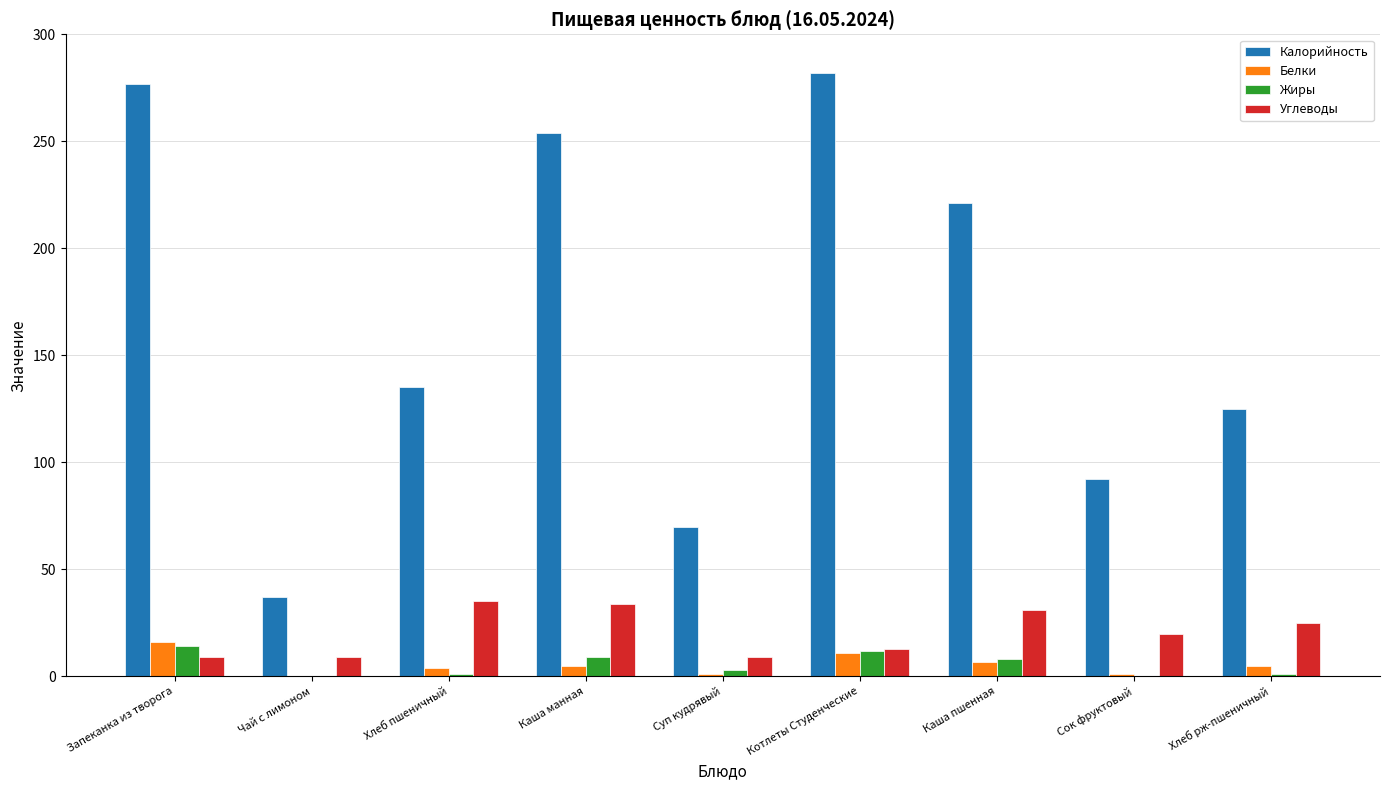

The Белки series shows 27.6 at Запеканка из творога. True or false?

False